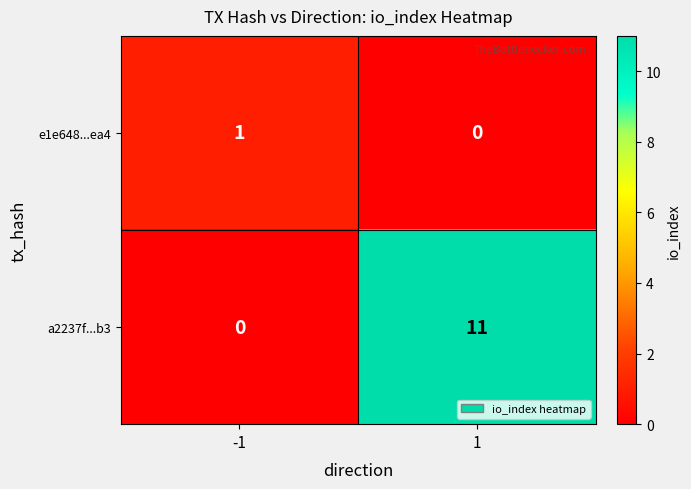

Read the a2237f...b3 value at 1, to the nearest 10.

10